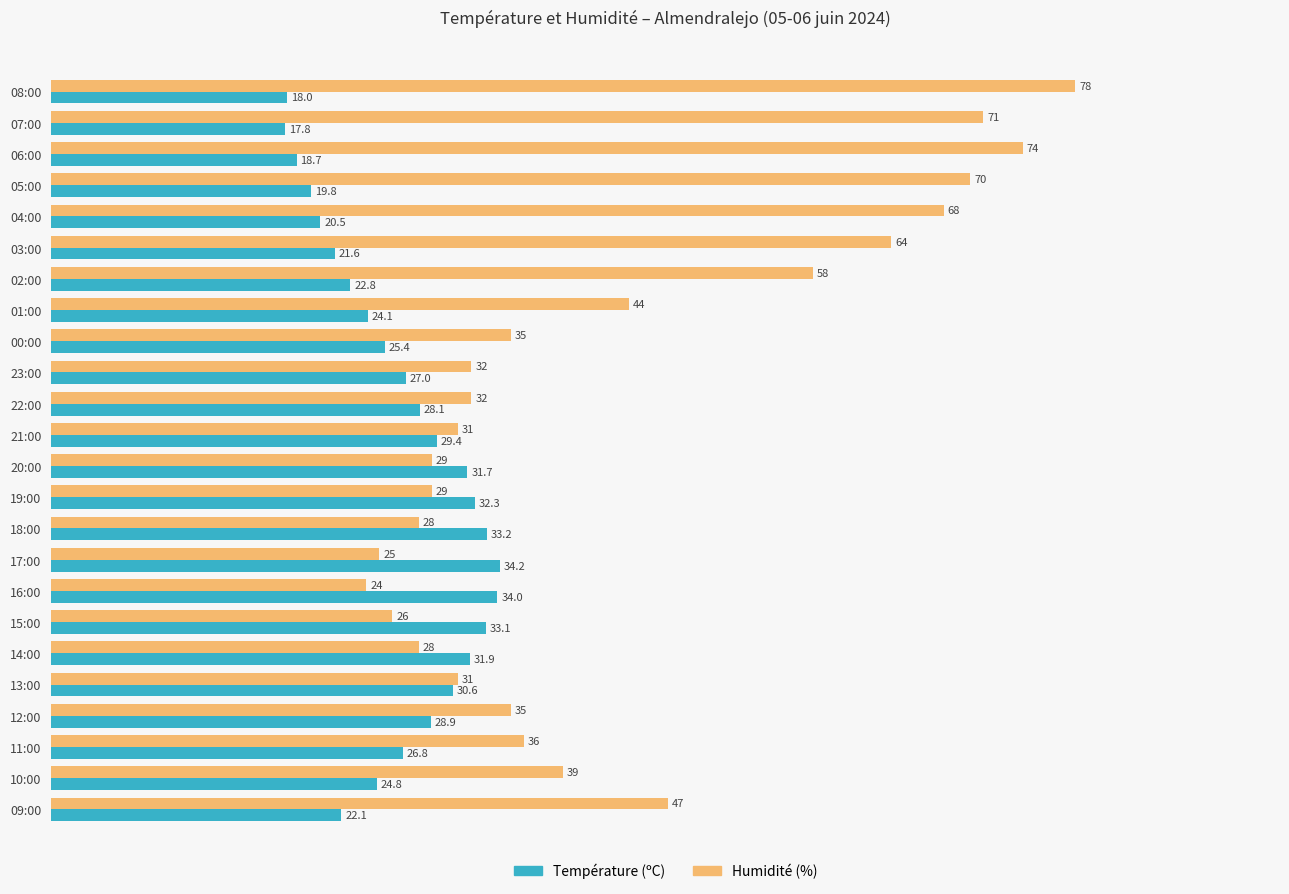

Between 04:00 and 23:00, which series saw the biggest shift?

Humidité (%)